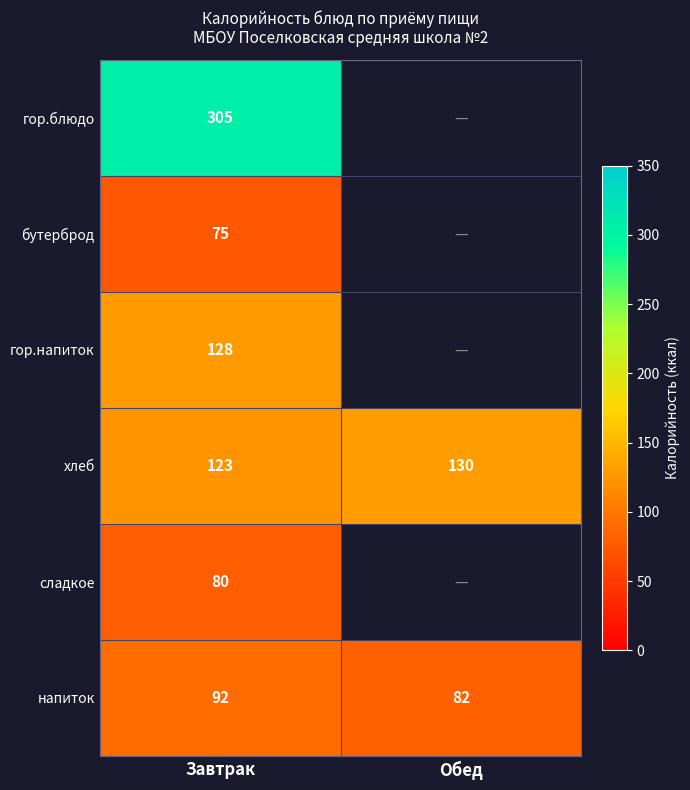

Between Завтрак and Обед, which is larger?

Обед